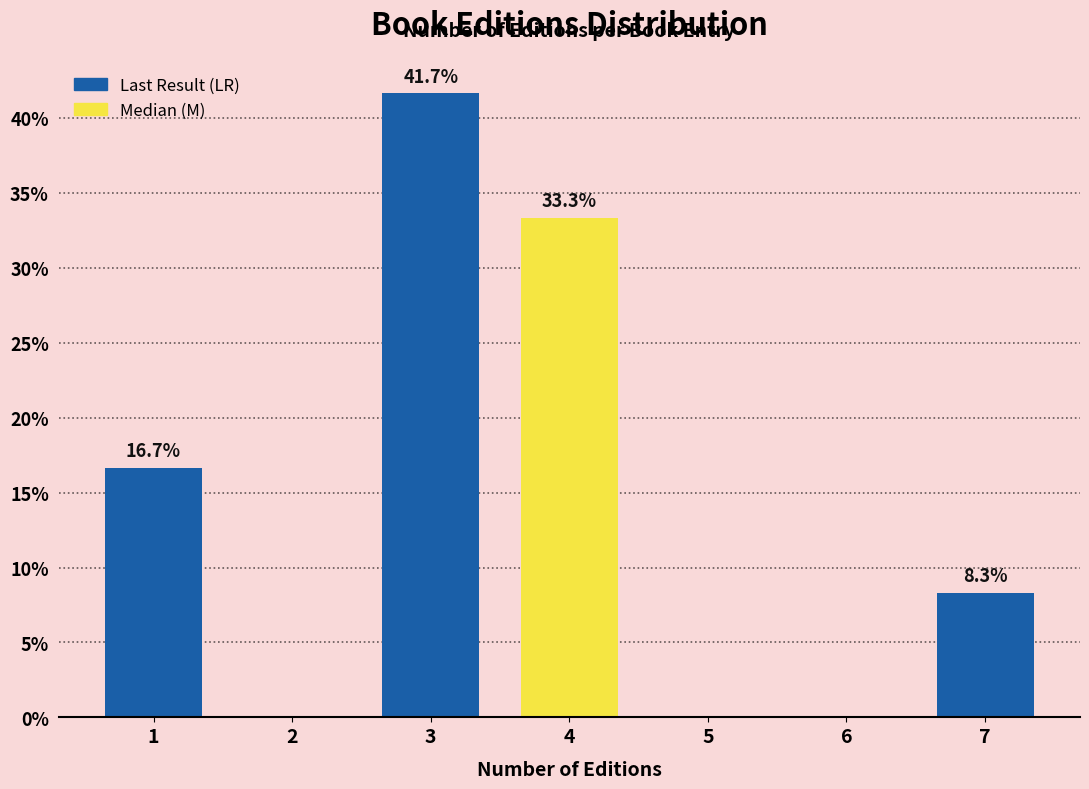

Which category has the highest value across all series?

3